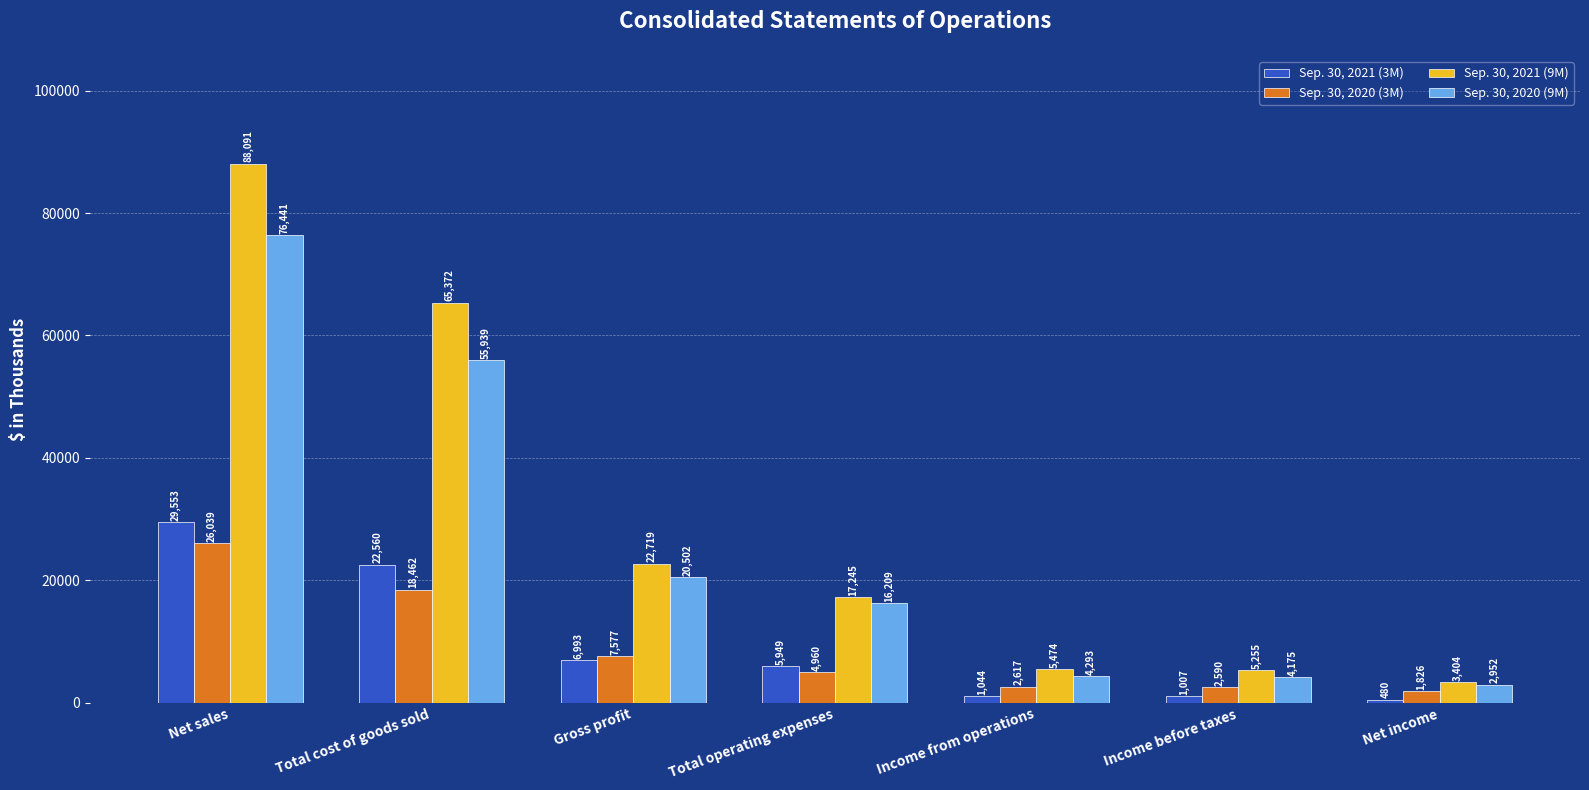

What is the value of the Sep. 30, 2020 (3M) bar at the 4th from the left?

4960